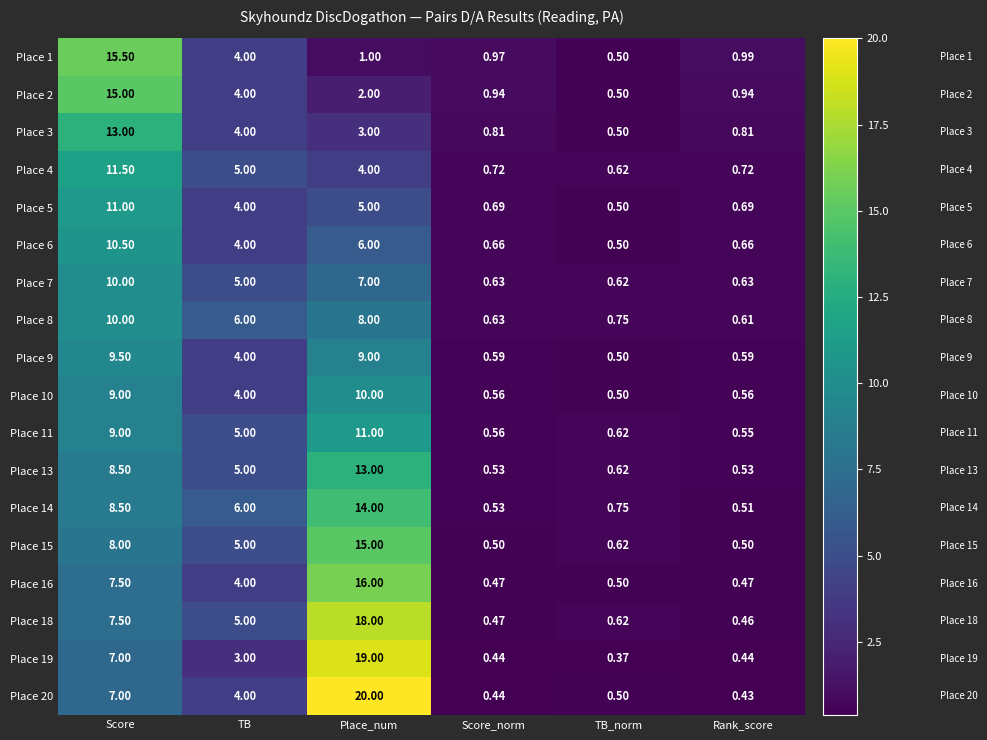

Which label corresponds to the smallest value in the chart?

TB_norm